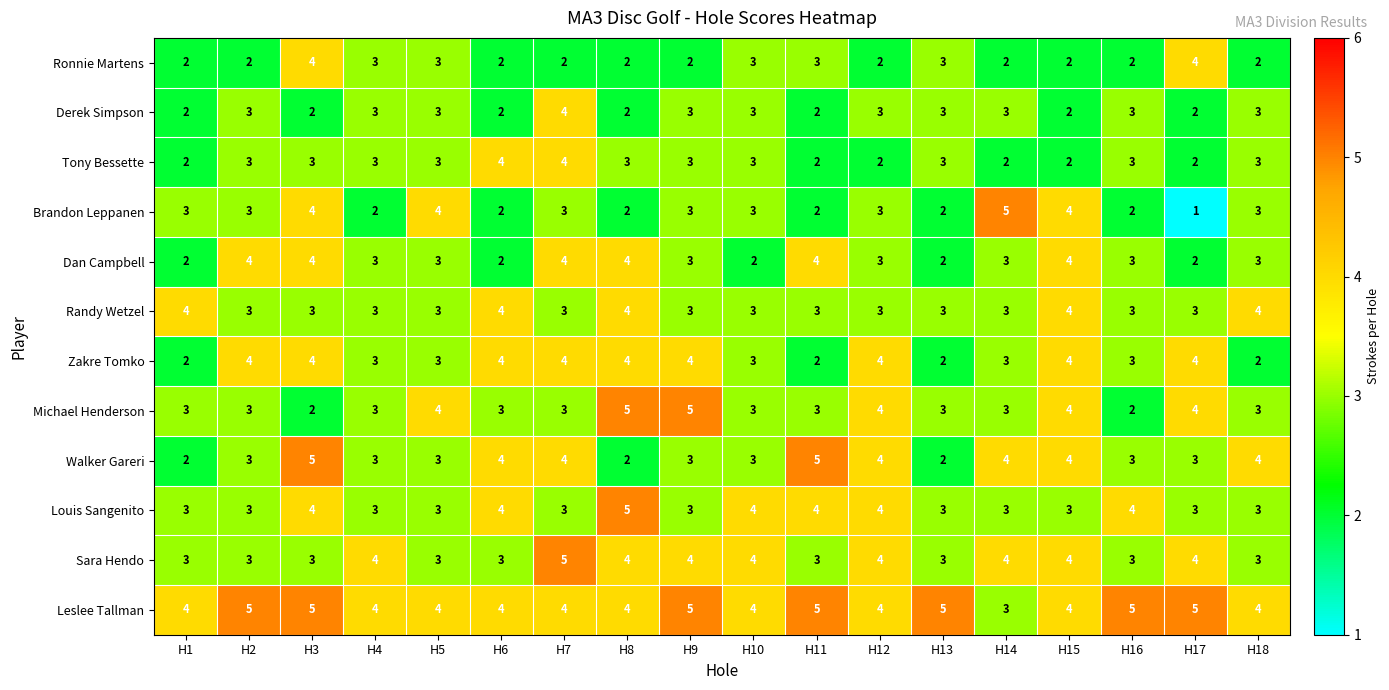

Which series has the largest range (max minus min)?

Brandon Leppanen